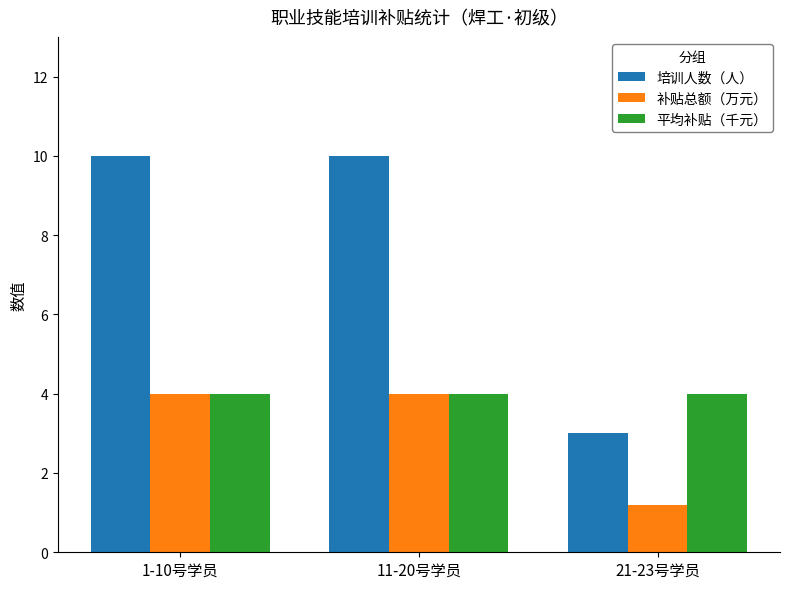

What are all the series names shown in the legend?

培训人数（人）, 补贴总额（万元）, 平均补贴（千元）